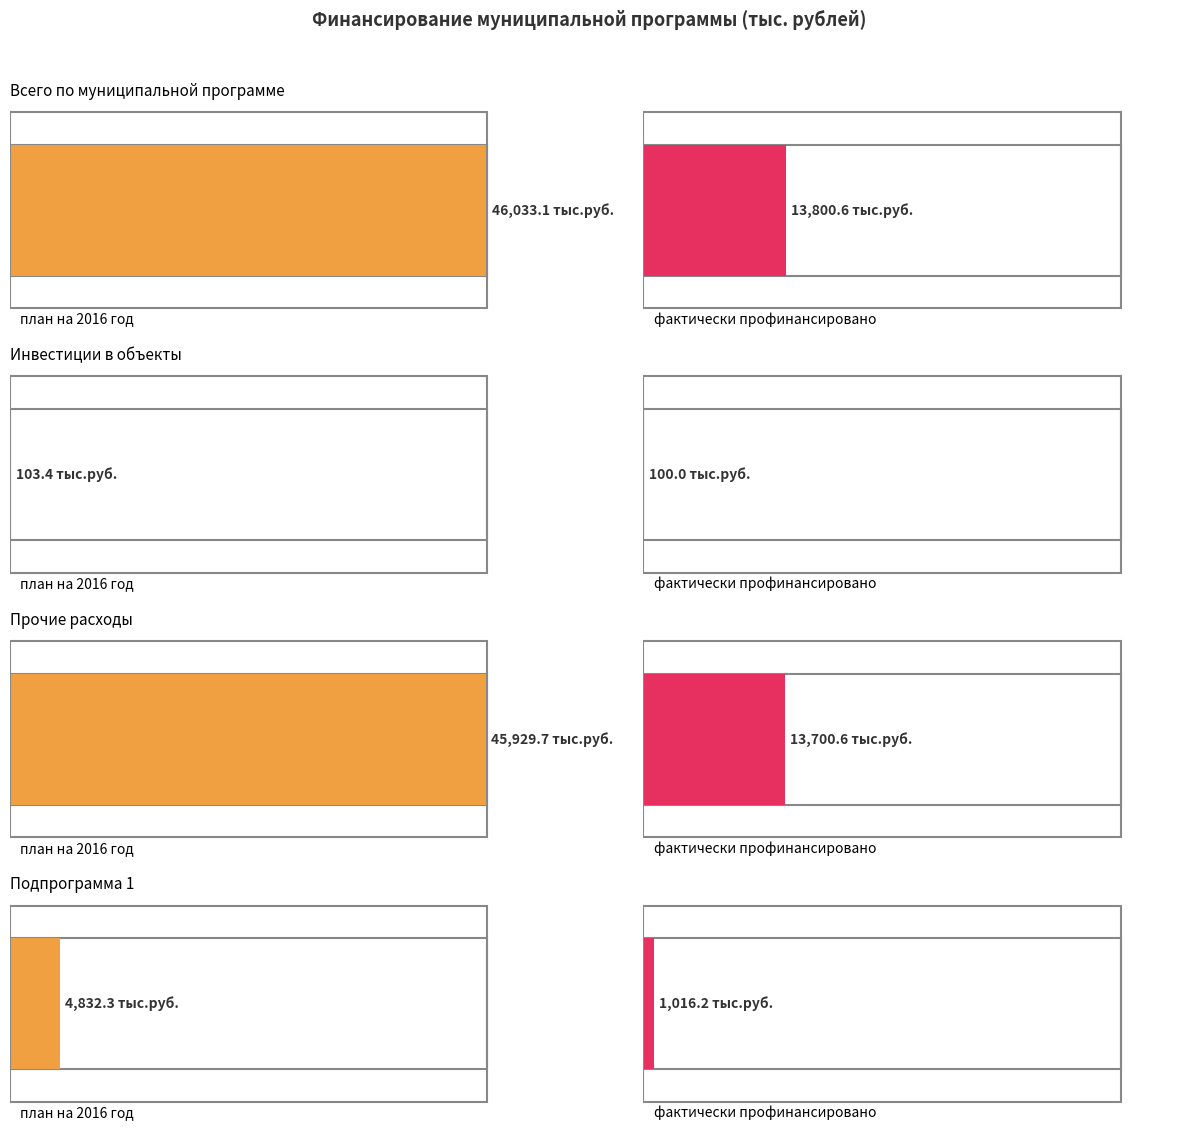

What is the minimum value for план на 2016 год?

103.4